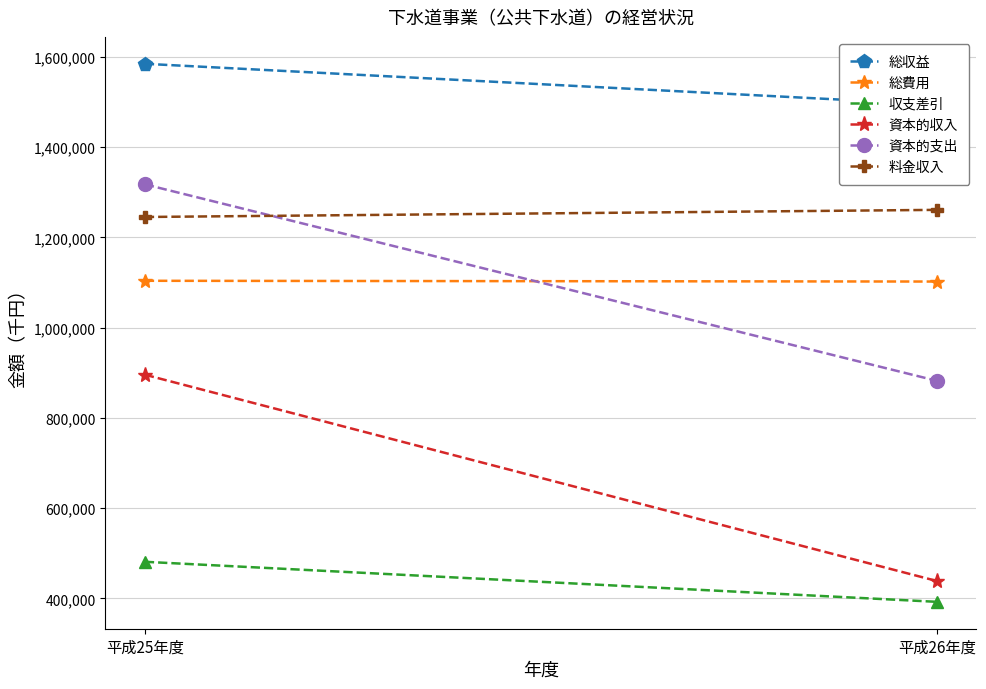

What is the difference between the maximum and minimum values in the 収支差引 series?

88707